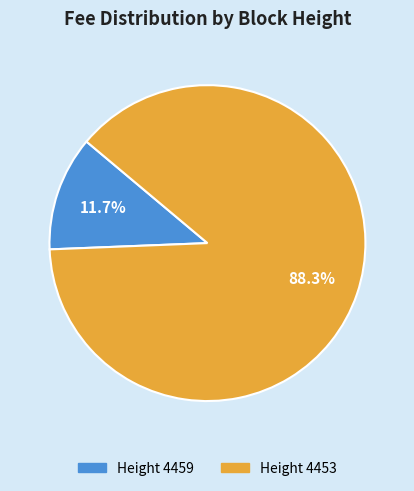

How many segments does this pie chart have?

2